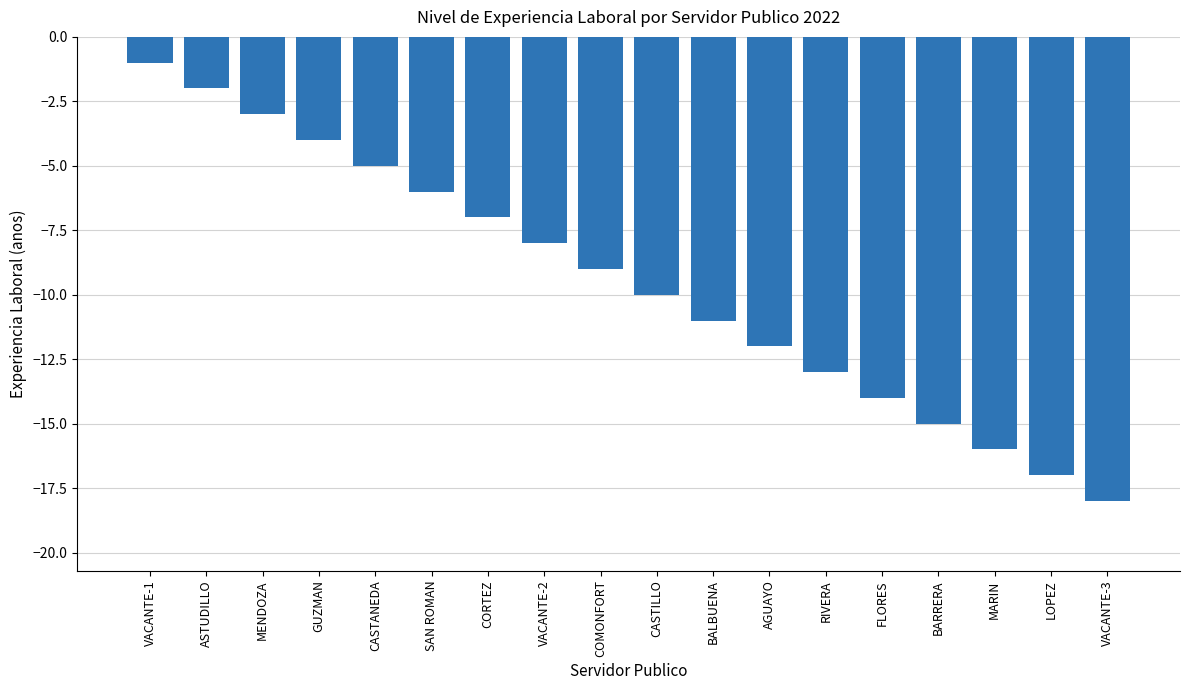

What is the change in value from ASTUDILLO to FLORES?

-12